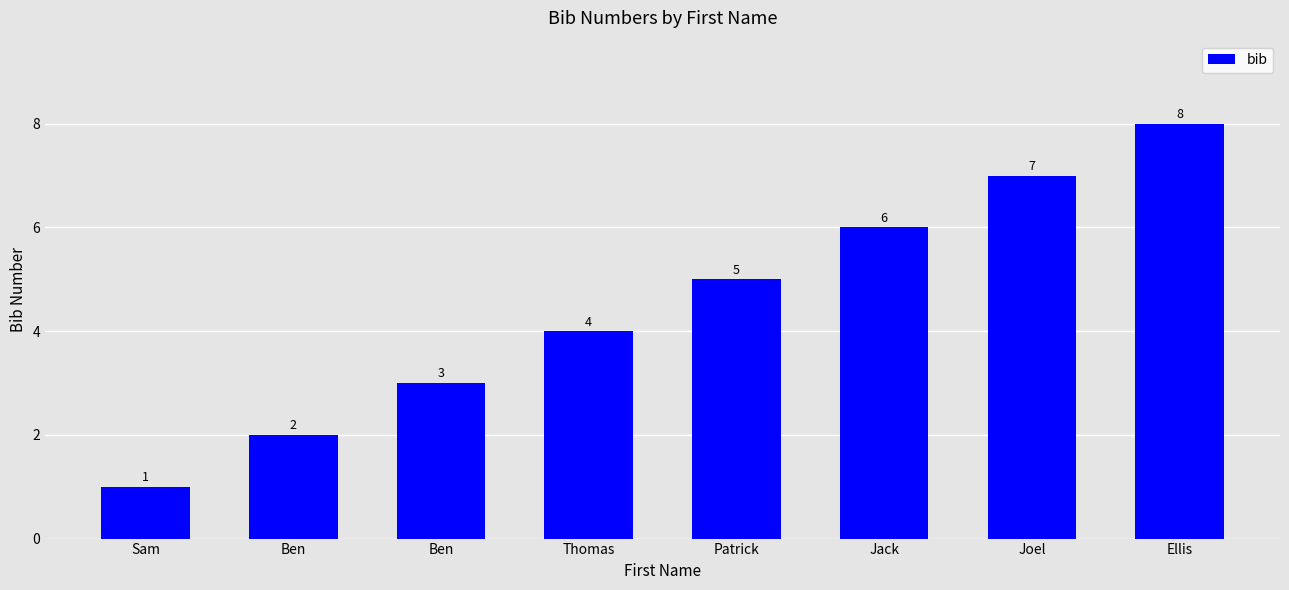

At which label is the value closest to 4?

Thomas